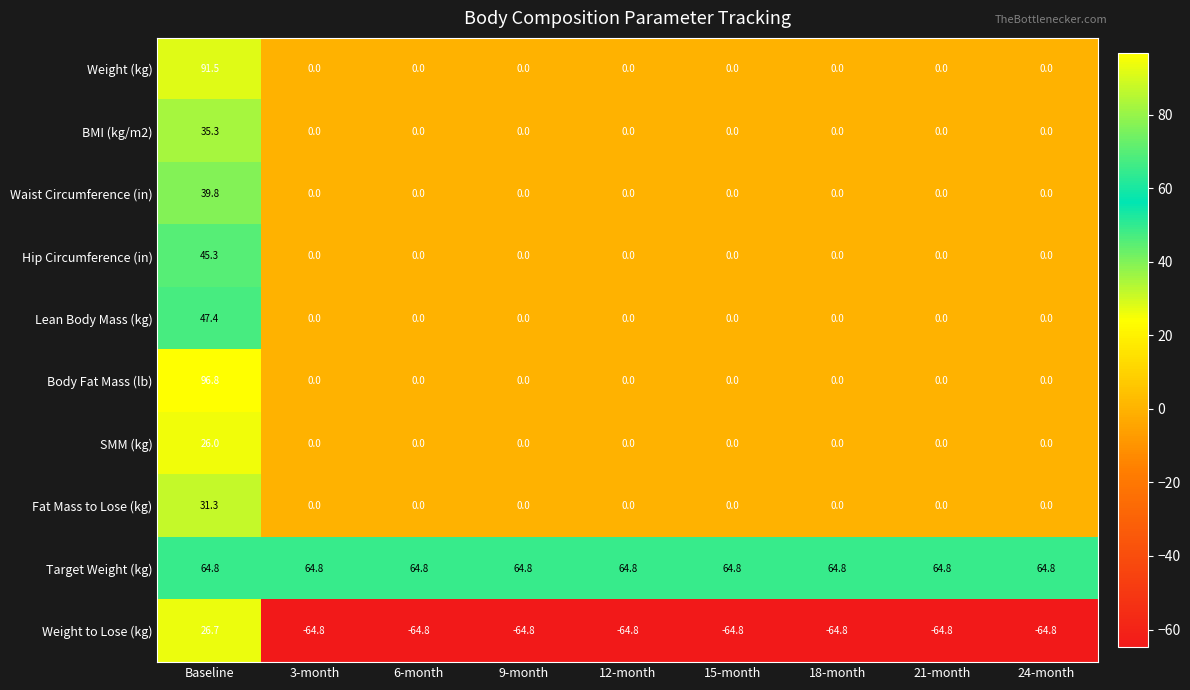

Which series has the largest range (max minus min)?

Body Fat Mass (lb)